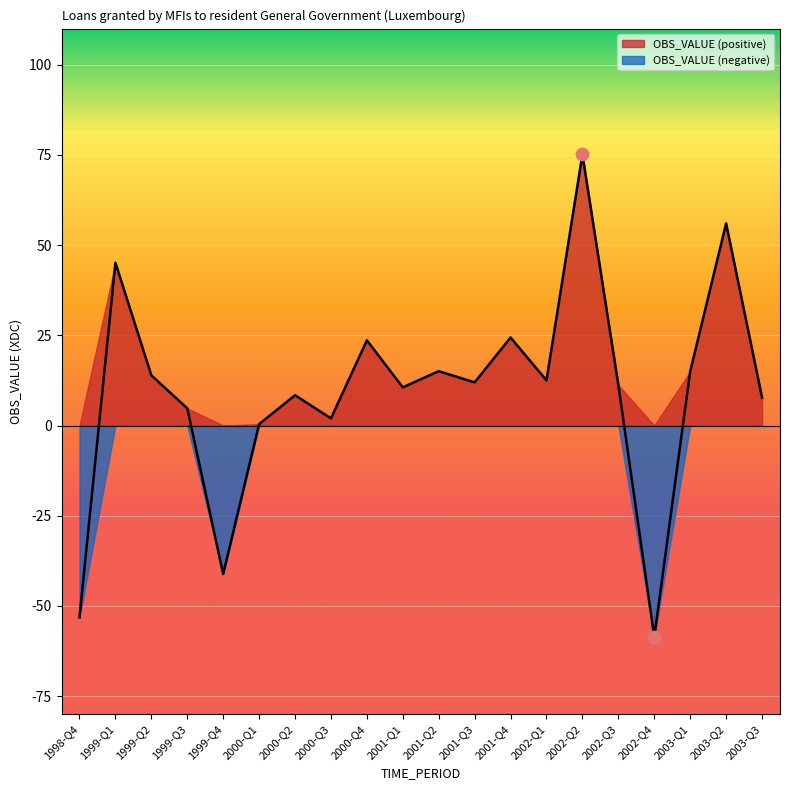

Between 2003-Q3 and 1999-Q3, which is larger?

2003-Q3